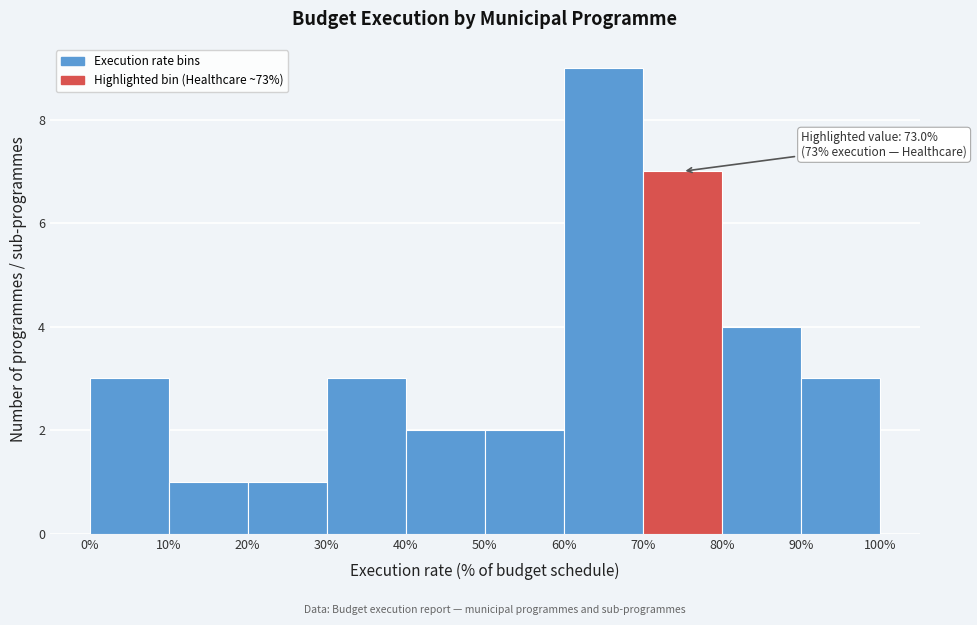

Which range on the x-axis has the tallest bar?

60% to 70%